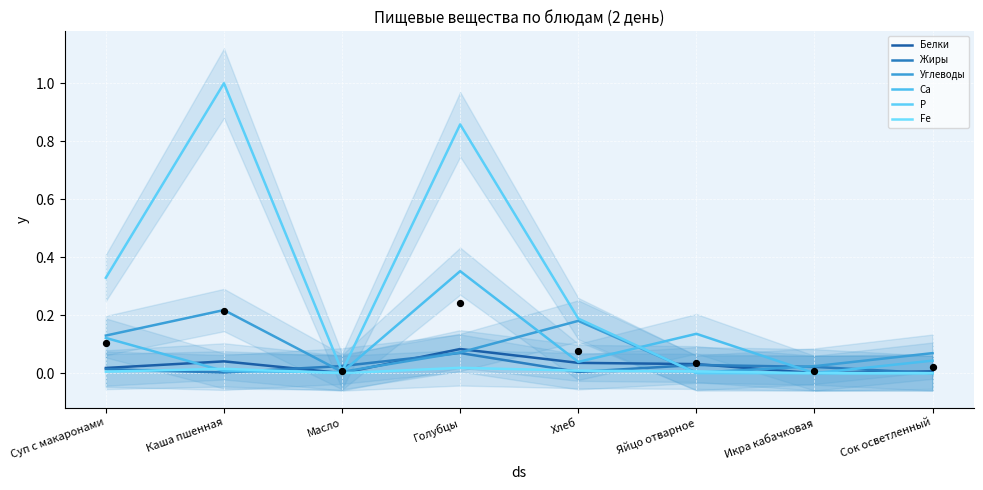

Which series contains the lowest Y value?

Белки